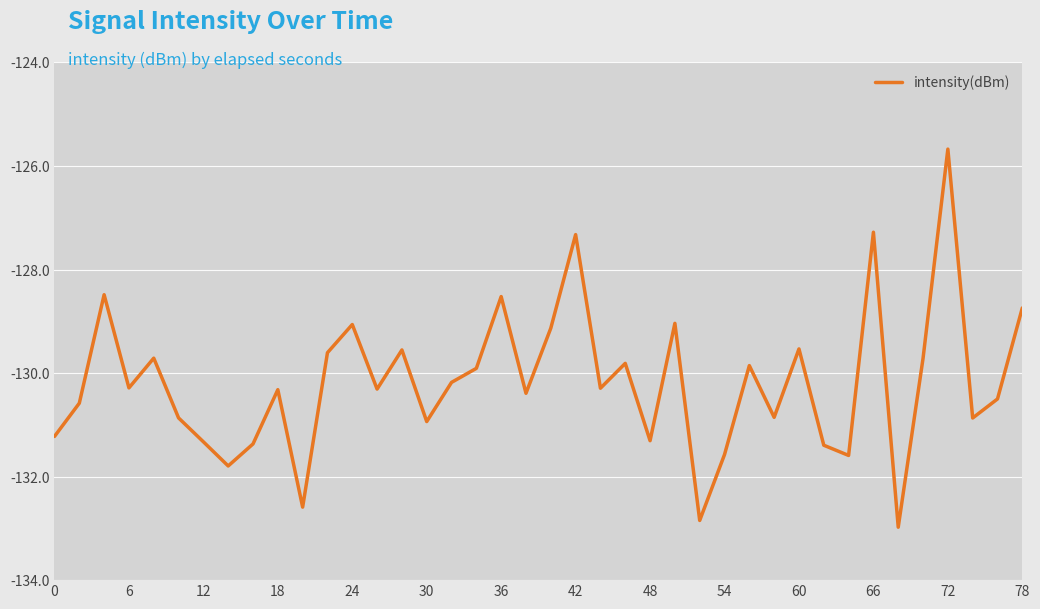

What is the average value?

-130.2